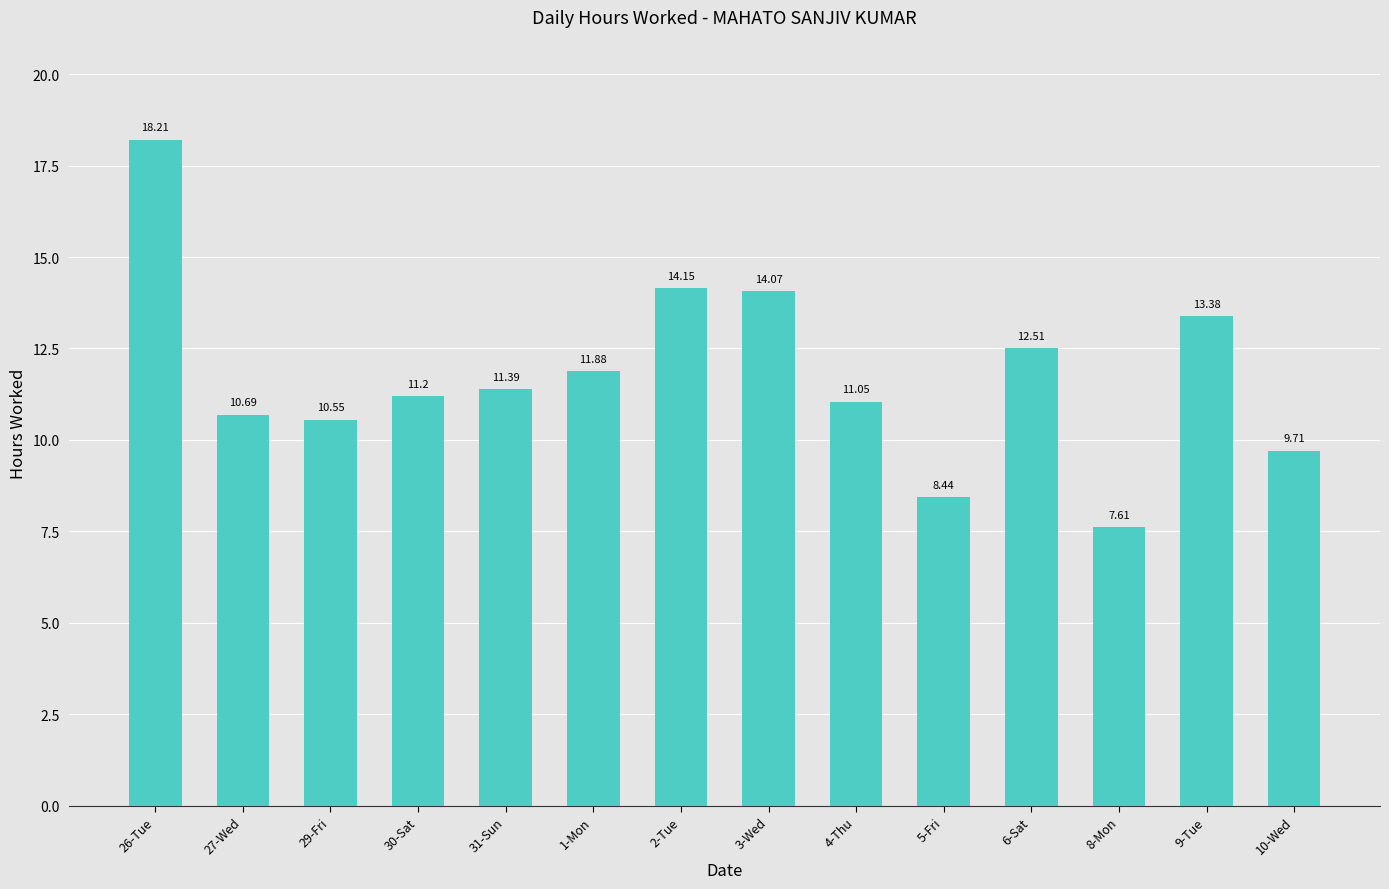

Is it true that the value at 27-Wed is 14.2?

False